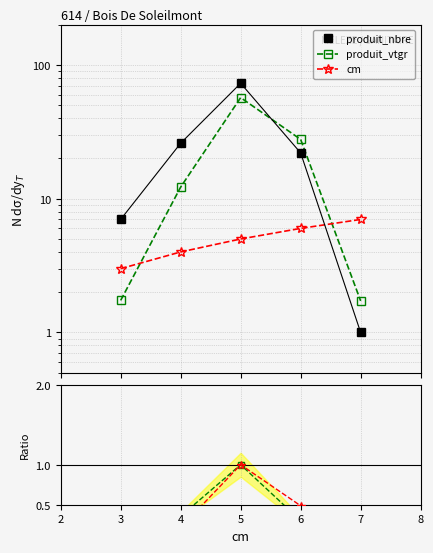

What is the value of the cm point at the 3rd from the left?

5.0